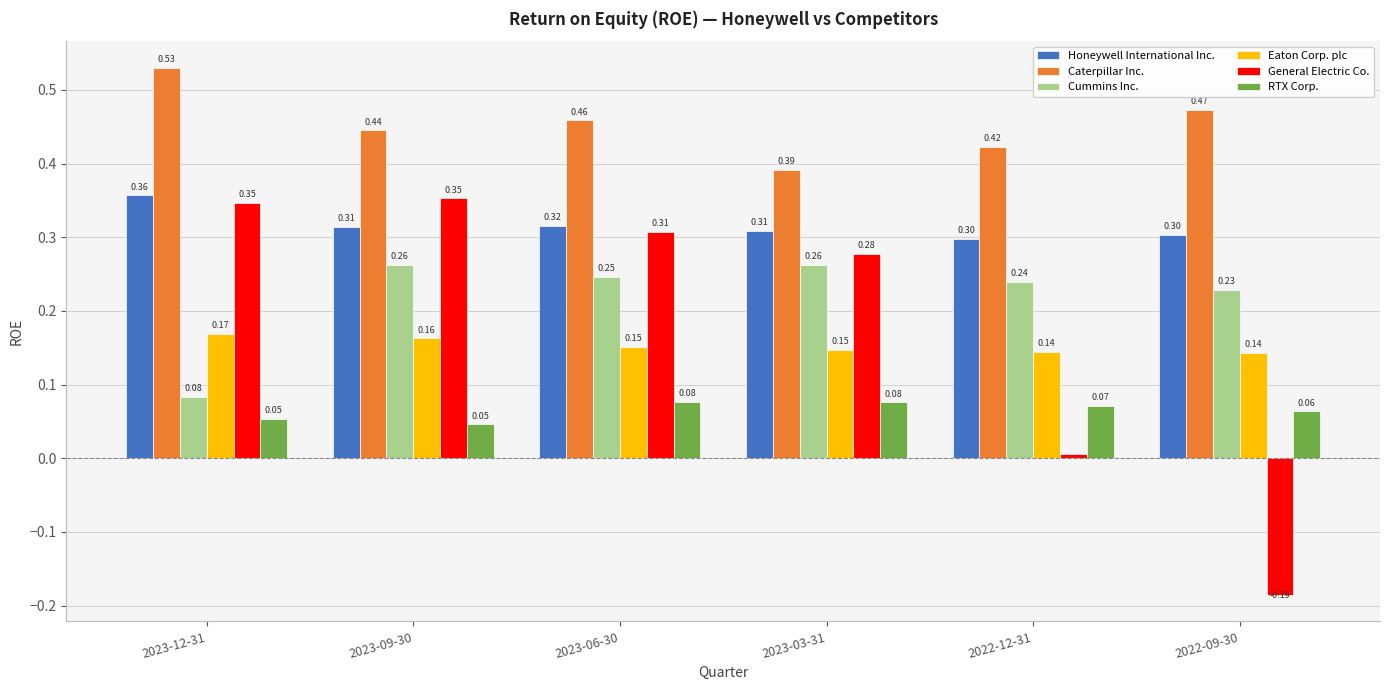

Rank the series by their maximum value, from highest to lowest.

Caterpillar Inc., Honeywell International Inc., General Electric Co., Cummins Inc., Eaton Corp. plc, RTX Corp.